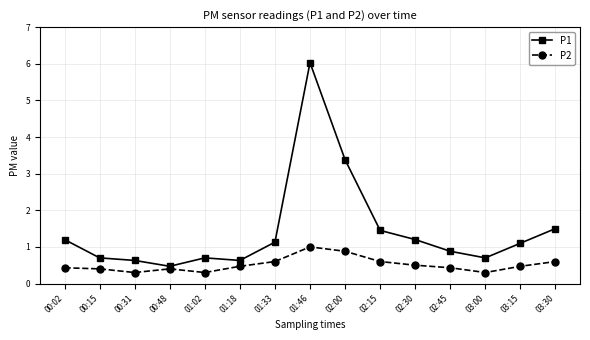

What is the difference between the highest and lowest values at 03:30?

0.9